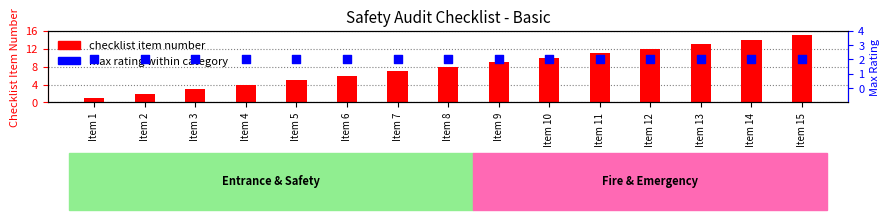

At which category is the sum across all series the highest?

Item 15